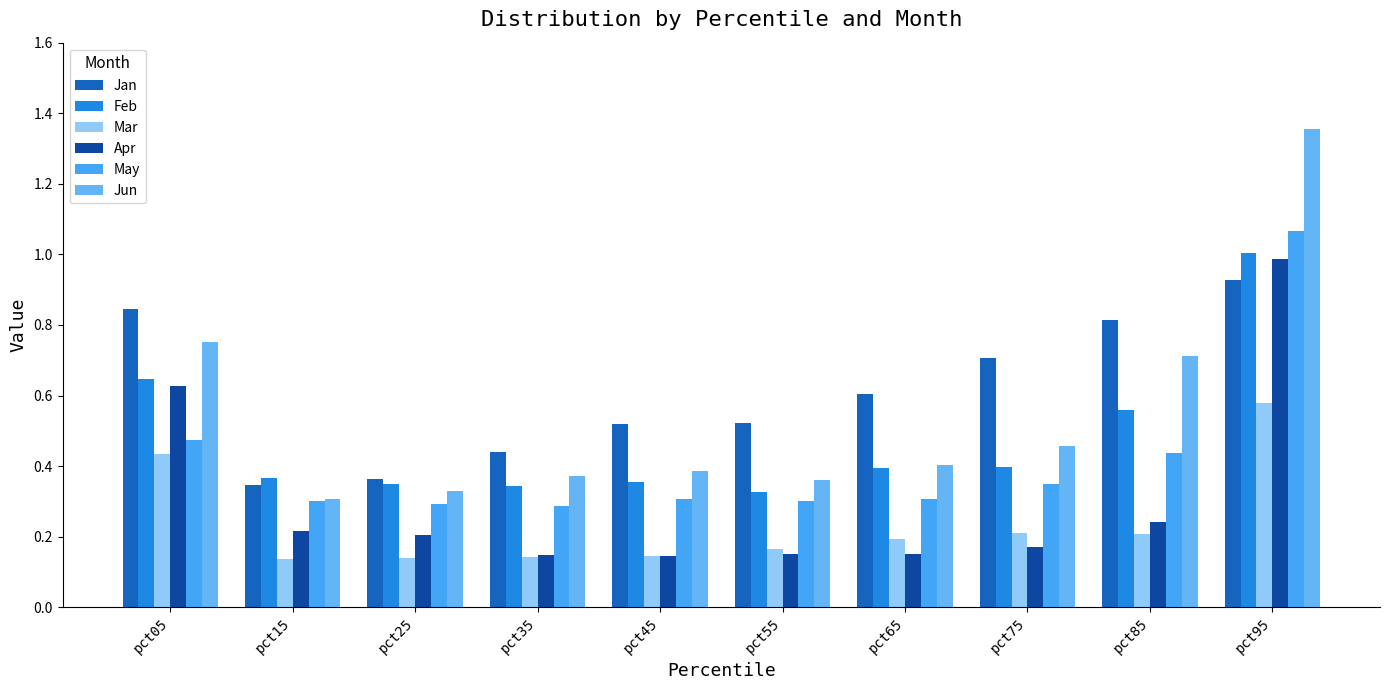

What is the sum of all Jun values?

5.4